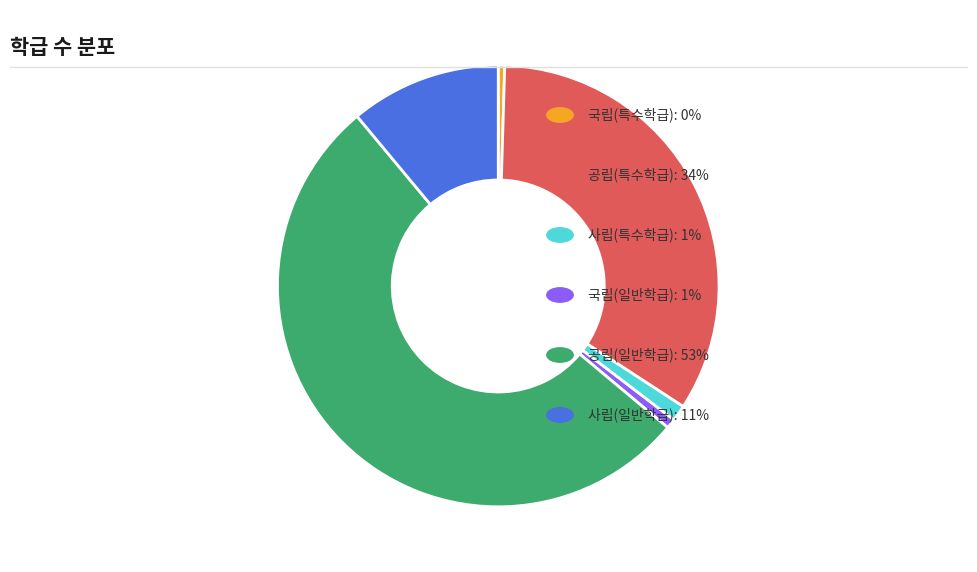

Is there any slice that represents more than half of the pie?

Yes